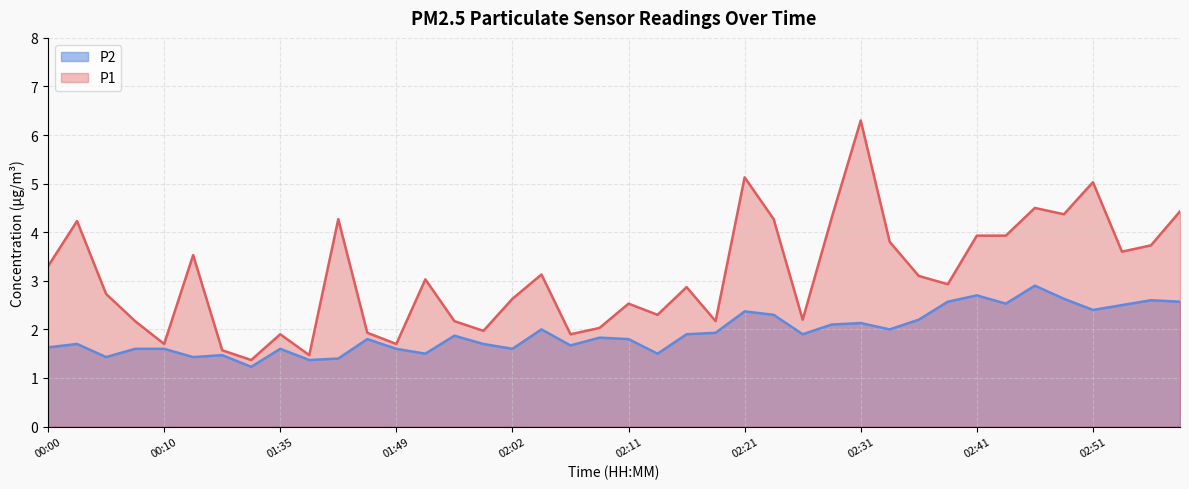

The P1 series shows 2.7 at 00:05. True or false?

True